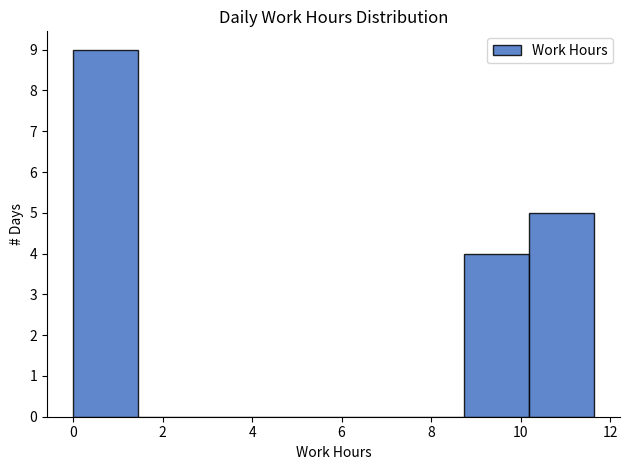

How tall is the bar that spans 10.2 to 11.6 on the x-axis? Neither the bar edges nor the heights are printed on the chart, so give them approximately, as read against the axes.

5